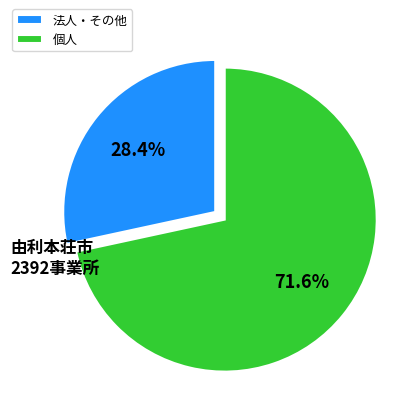

Which category has the smallest portion of the pie?

法人・その他